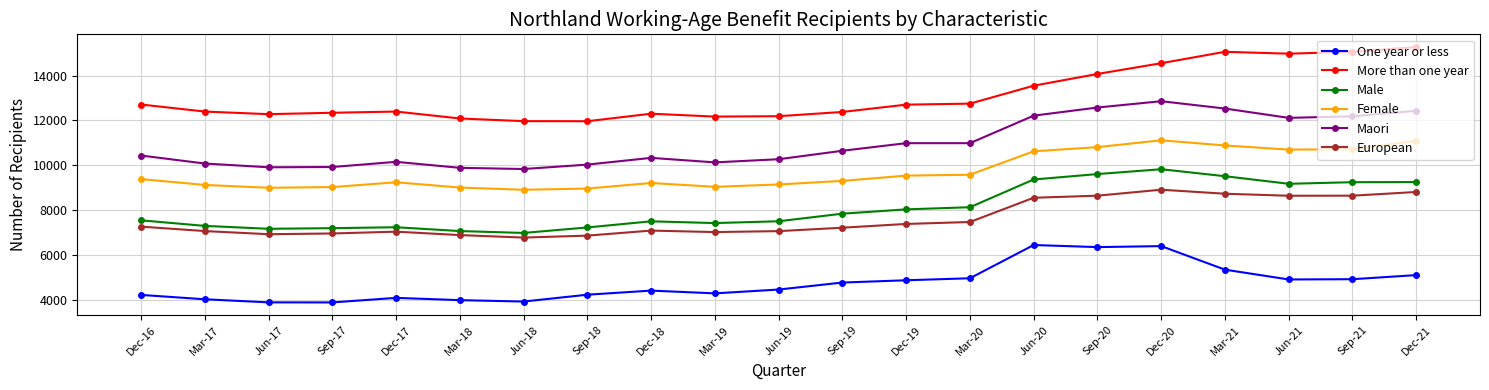

What is the label of the 9th point from the right?

Dec-19